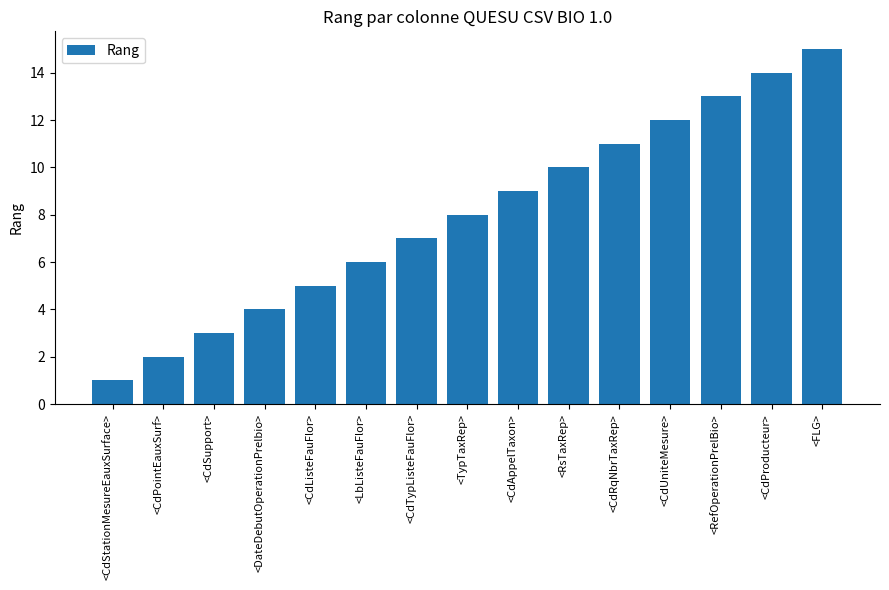

List the labels in order of value, largest first.

<FLG>, <CdProducteur>, <RefOperationPrelBio>, <CdUniteMesure>, <CdRqNbrTaxRep>, <RsTaxRep>, <CdAppelTaxon>, <TypTaxRep>, <CdTypListeFauFlor>, <LbListeFauFlor>, <CdListeFauFlor>, <DateDebutOperationPrelbio>, <CdSupport>, <CdPointEauxSurf>, <CdStationMesureEauxSurface>